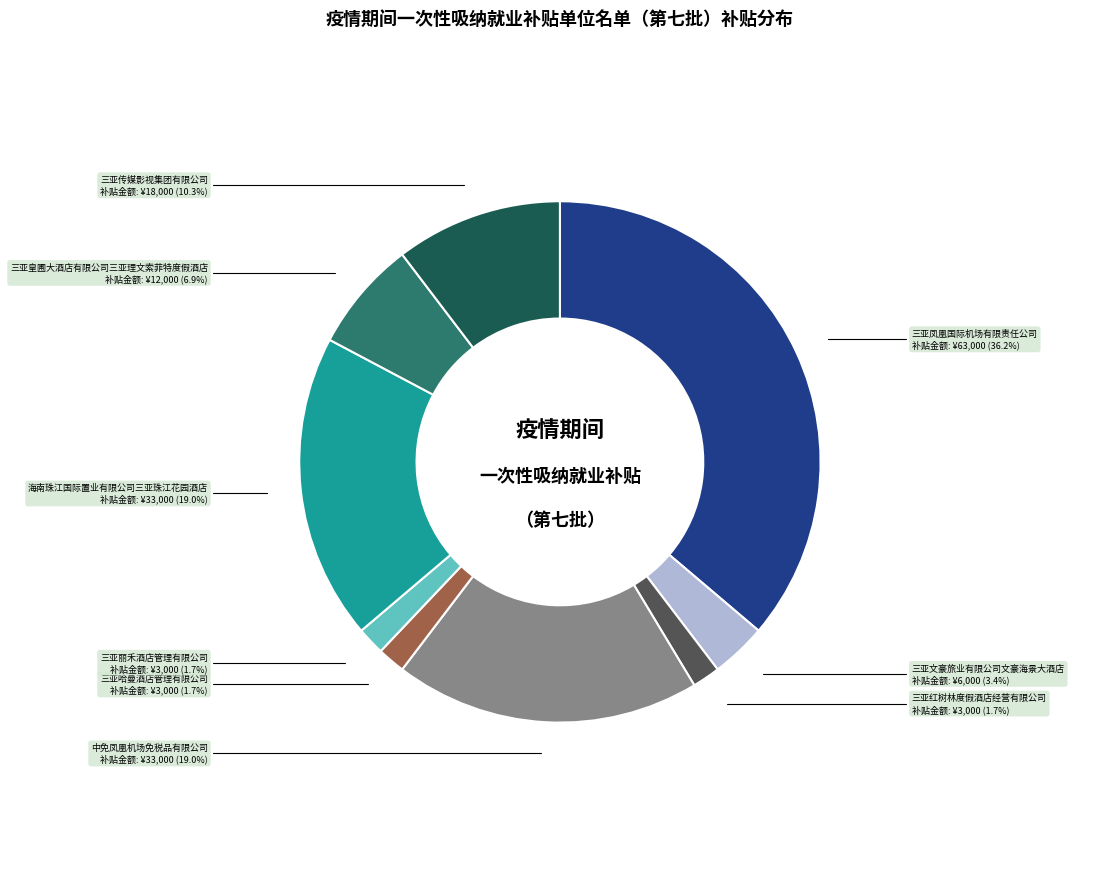

Is there a majority slice in this chart?

No